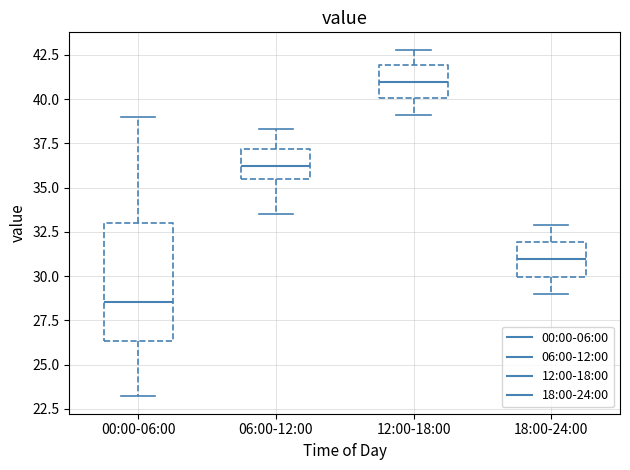

Reading left to right, read every box against the y-axis: the position of its median line, the range the box covers, and the ends of its whiskers. The values are not printed on the chart, so give them approximately, as read against the axis.

00:00-06:00: median 28.5, box 26.5 to 33.0, whiskers 23.0 to 39.0
06:00-12:00: median 36.0, box 35.5 to 37.0, whiskers 33.5 to 38.5
12:00-18:00: median 41.0, box 40.0 to 42.0, whiskers 39.0 to 43.0
18:00-24:00: median 31.0, box 30.0 to 32.0, whiskers 29.0 to 33.0